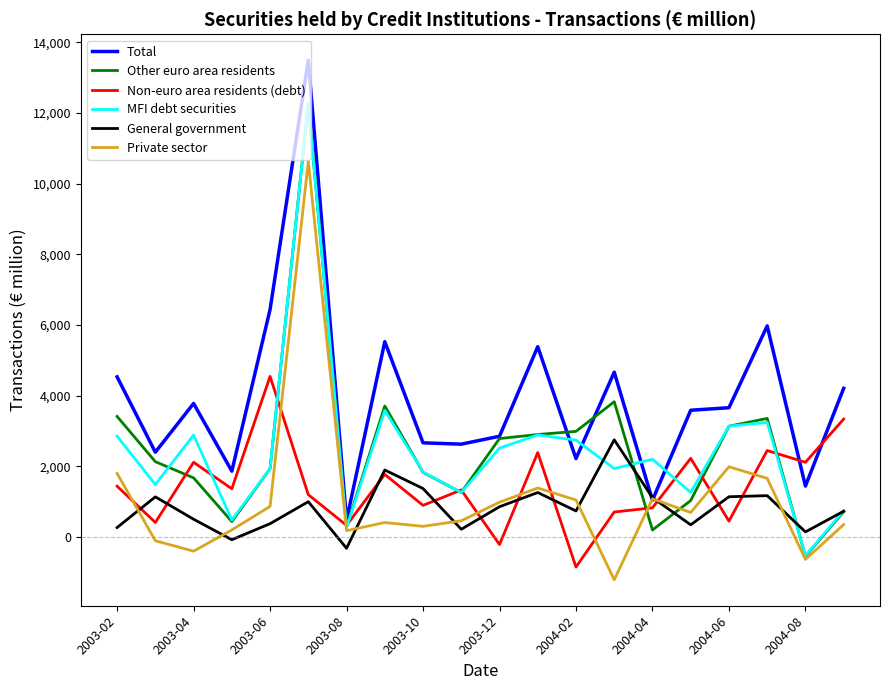

Which series has the largest total across all categories?

Total